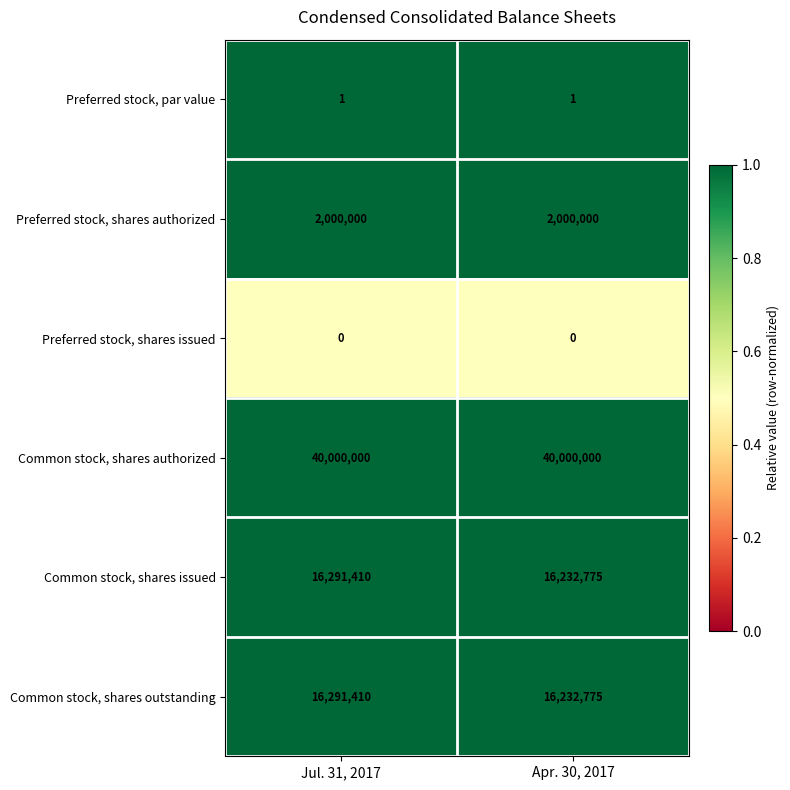

At which category is the sum across all series the highest?

Jul. 31, 2017